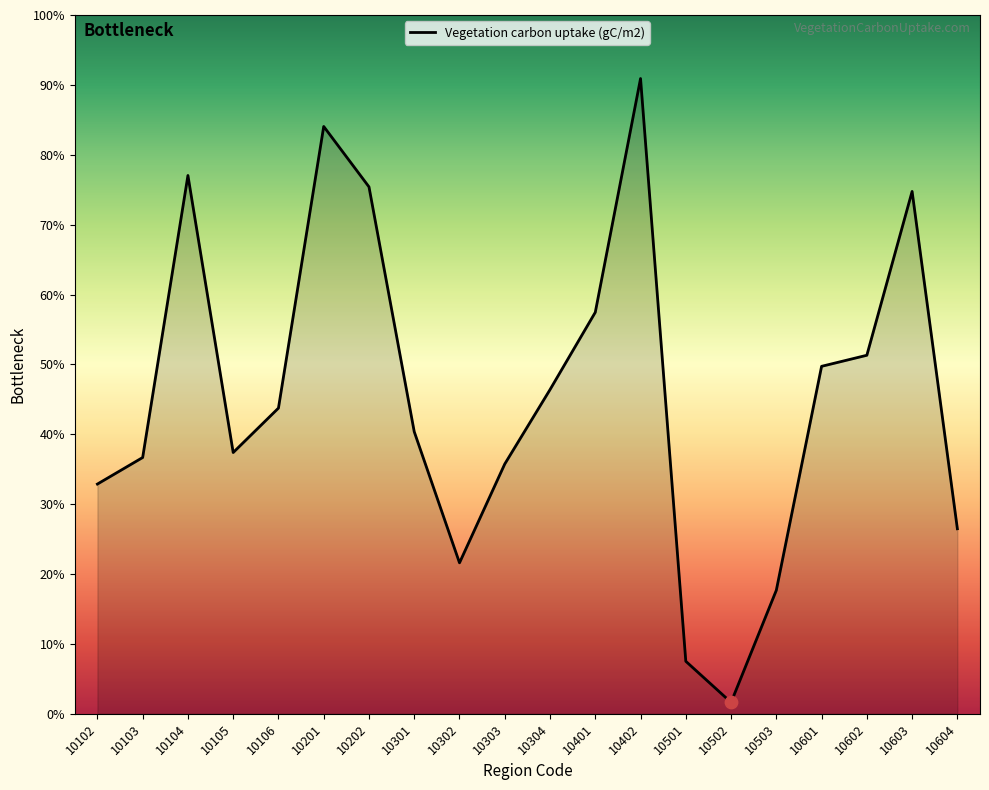

Does the chart have visible grid lines?

No